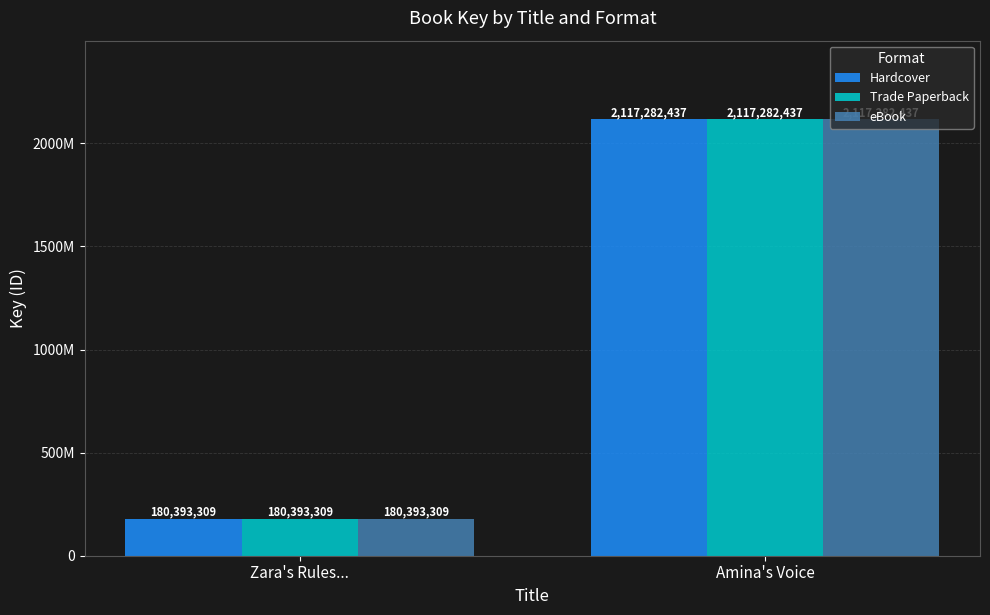

Are the bars horizontal?

No